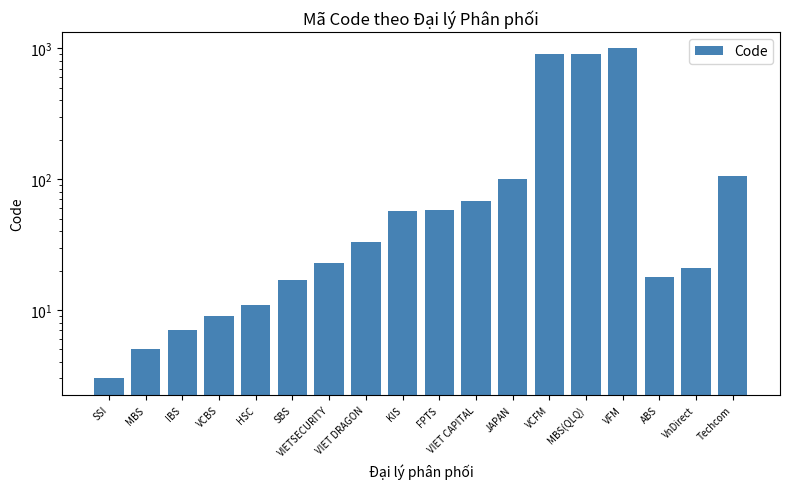

True or false: the data shows 2 at VCBS.

False